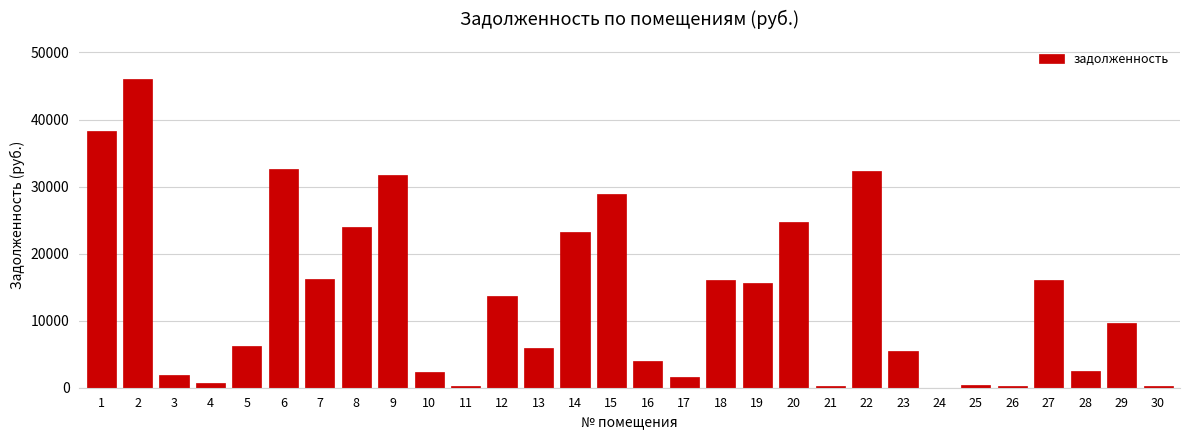

What is the sum of all values?

401112.1